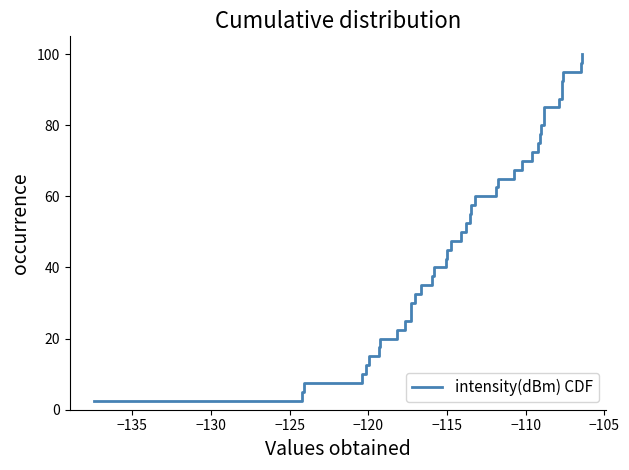

What is the difference between the maximum and minimum values?

97.5